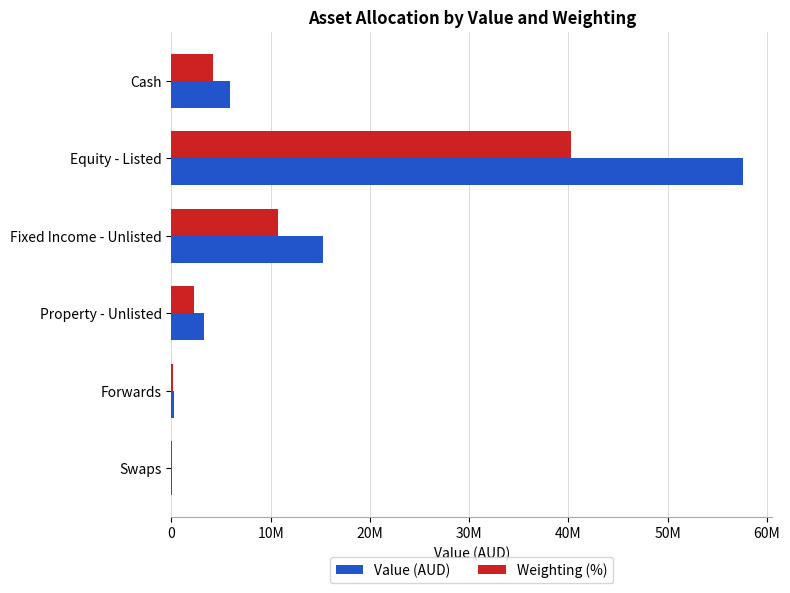

Reading left to right, list all the values displayed in this chart.

Value (AUD): 5947991.0	57633847.2	15296104.8	3273884.8	234354.2	90071.7
Weighting (%): 4155400.4	40274532.4	10691078.7	2288063.7	161374.8	63397.2